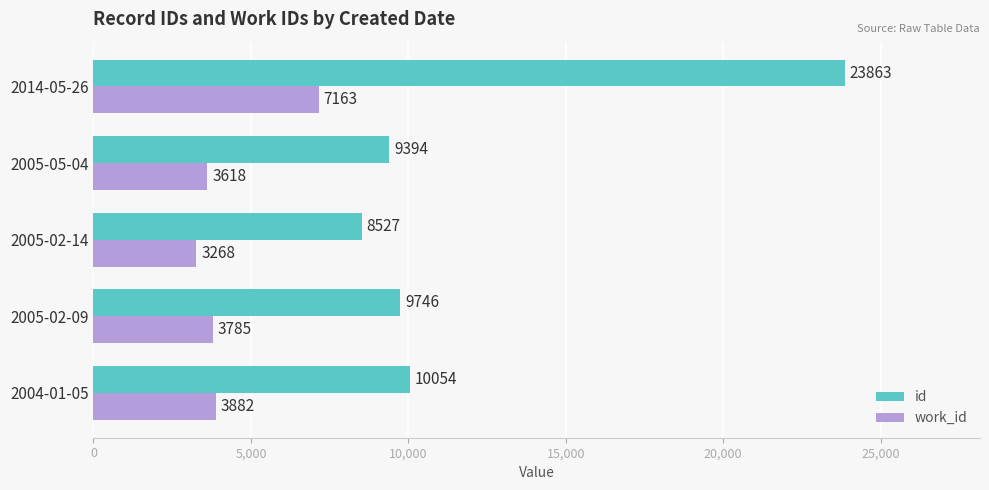

What is the average value of the work_id series?

4343